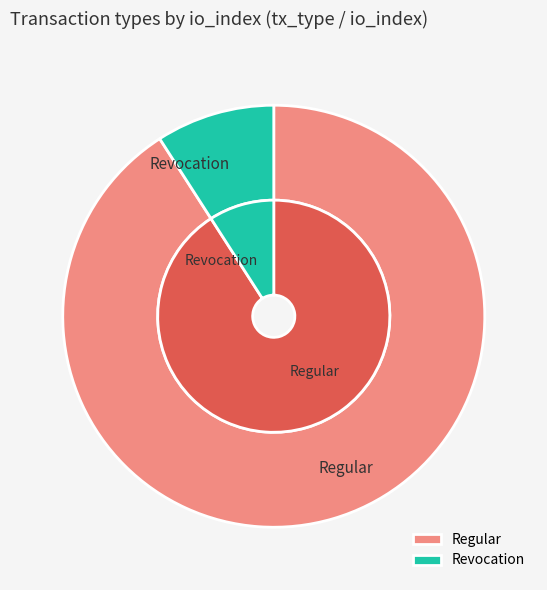

What is the largest slice in the pie chart?

Regular